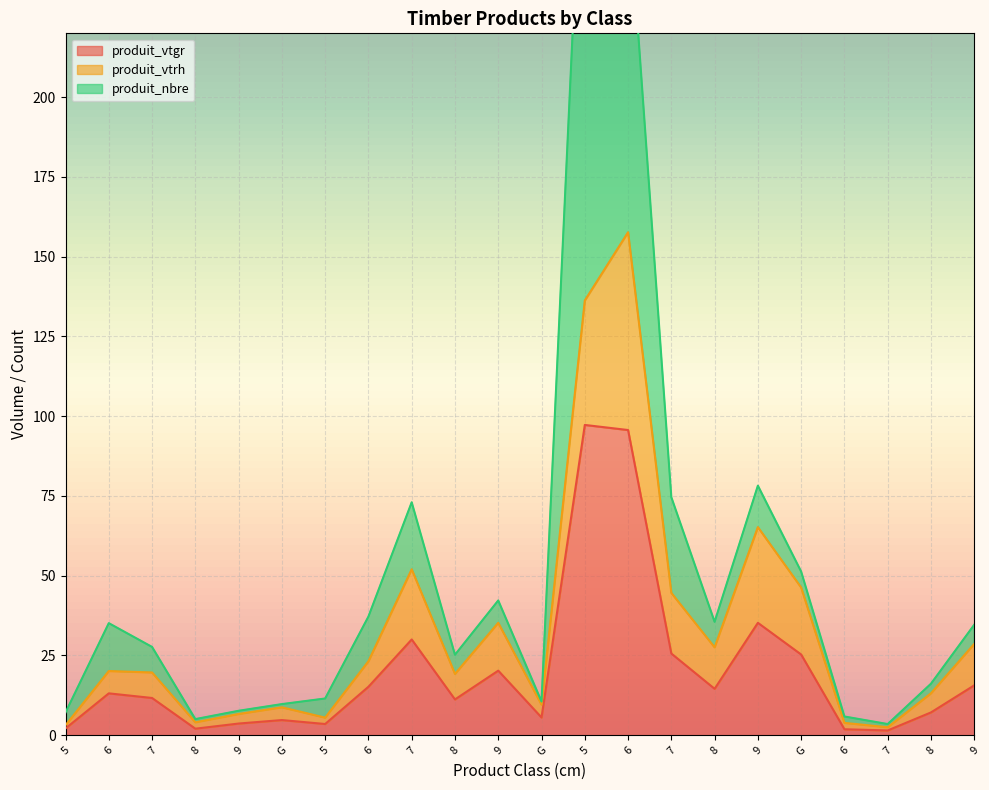

What value does the produit_vtgr series have at 7?

11.7